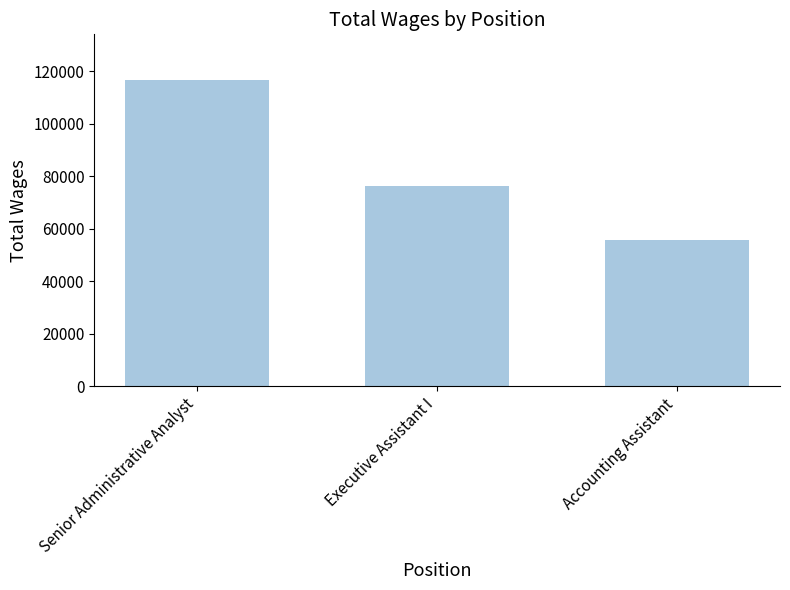

At which category does the chart reach its peak across all series?

Senior Administrative Analyst